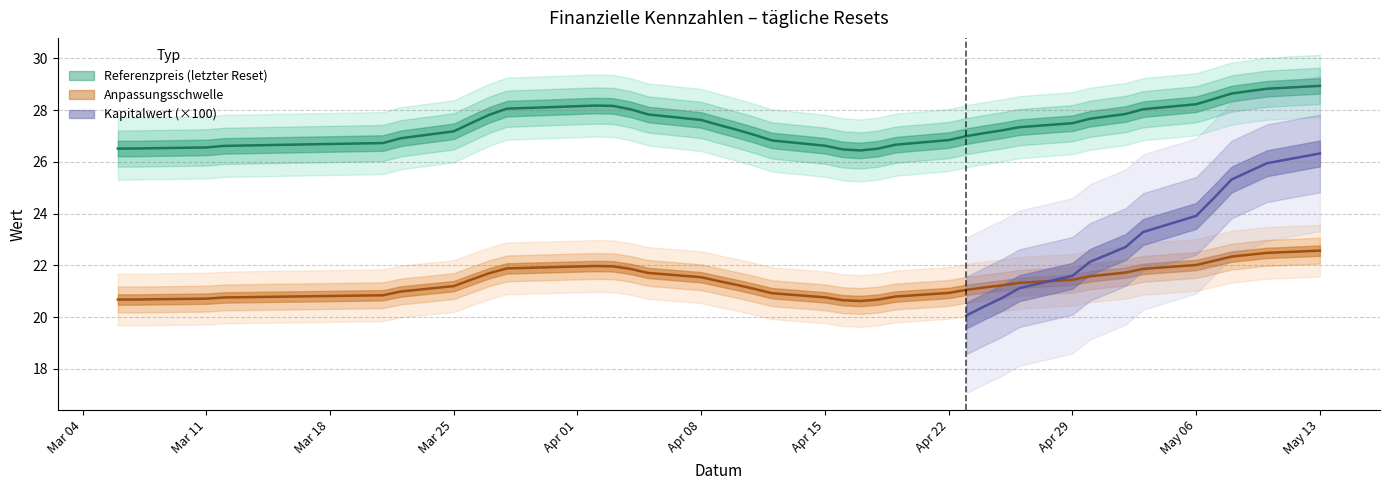

What is the difference between the maximum and minimum values in the Kapitalwert series?

0.1